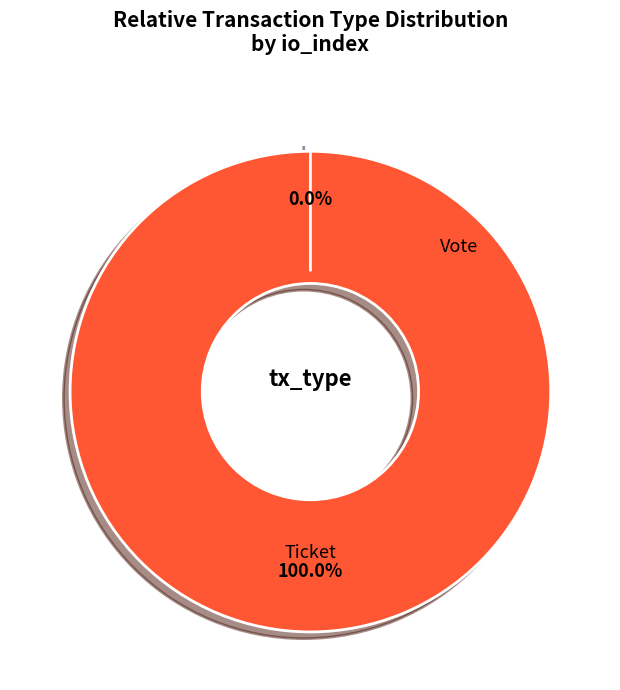

Do Vote and Ticket together represent more than half of the pie?

Yes